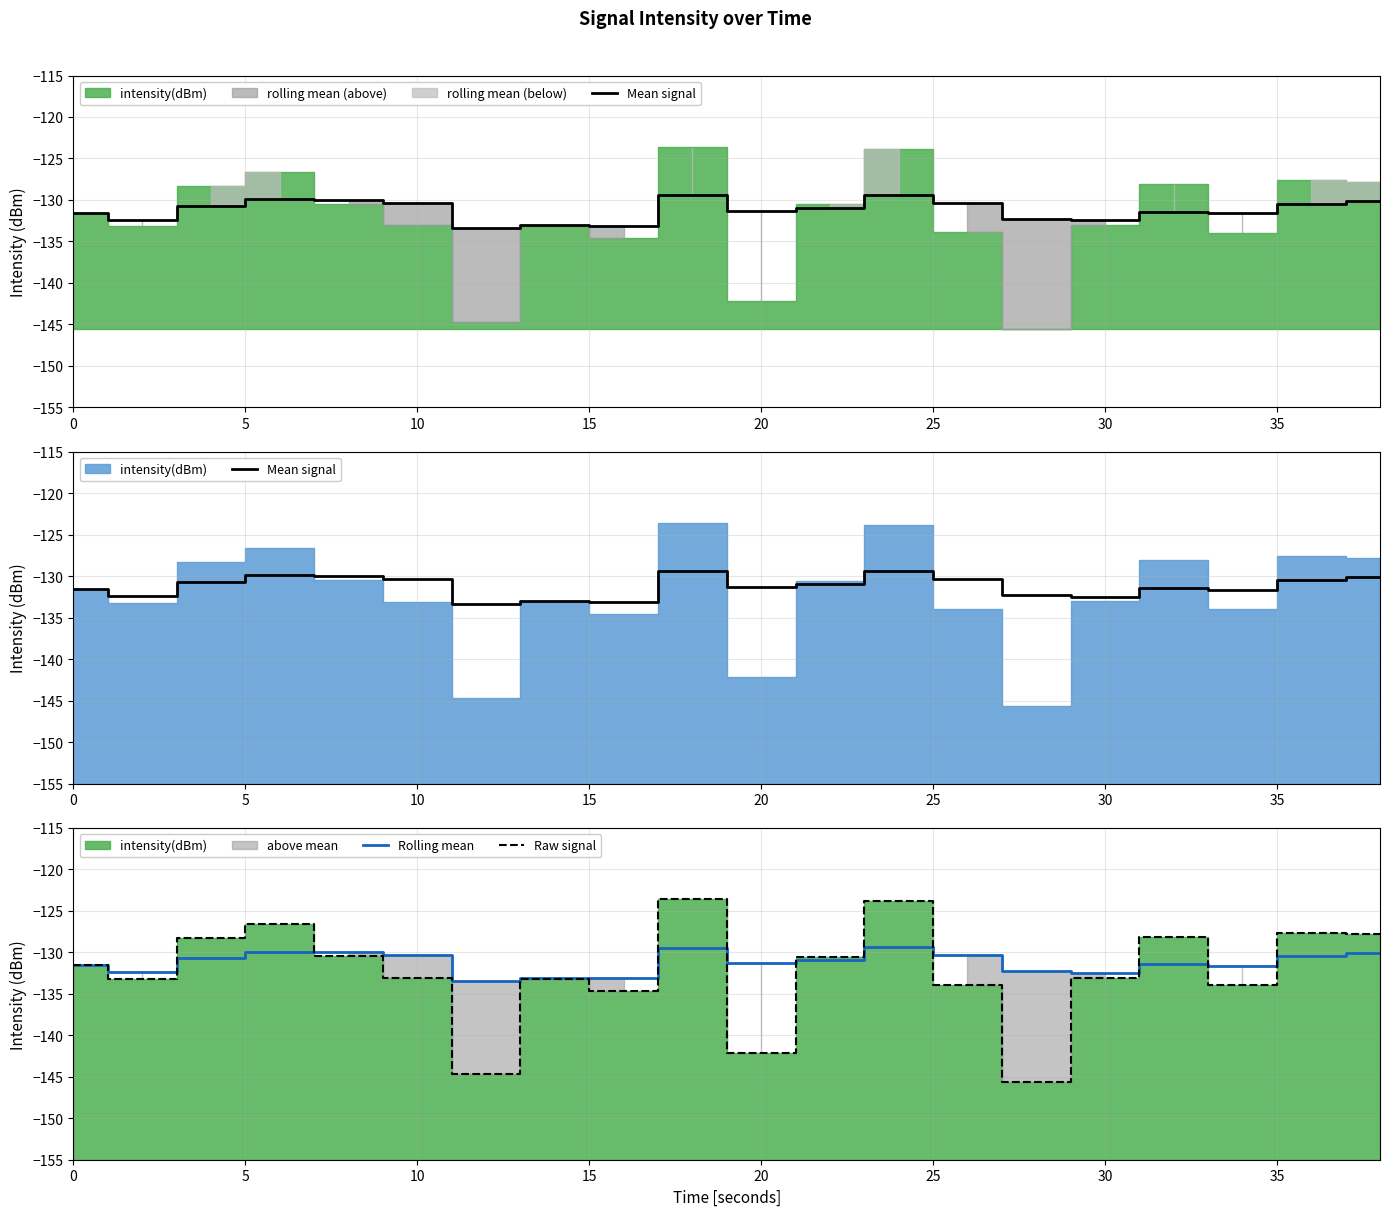

Is it true that Rolling mean equals -132.5 at 30?

True